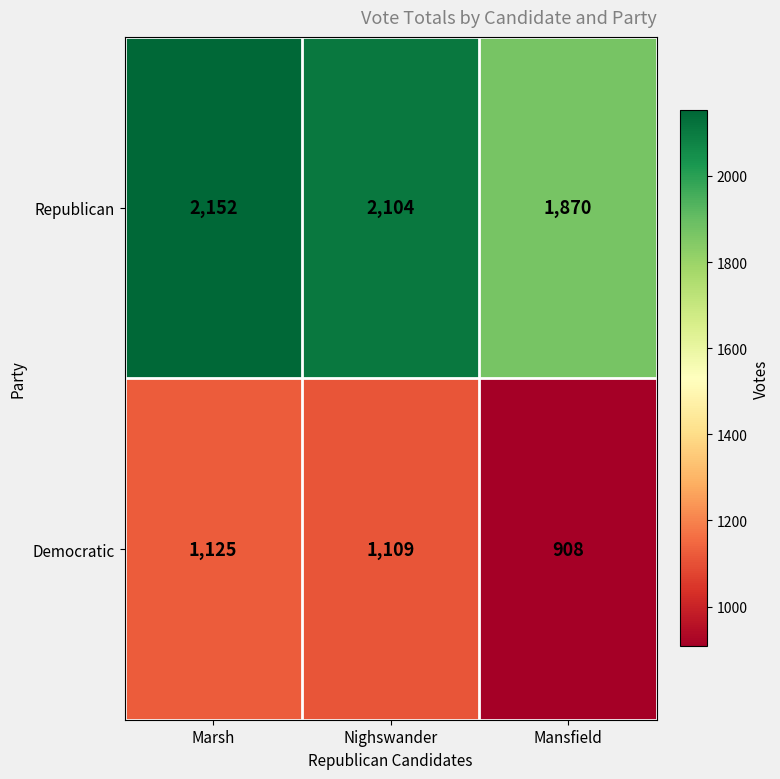

At how many categories does at least one series exceed 1724?

3